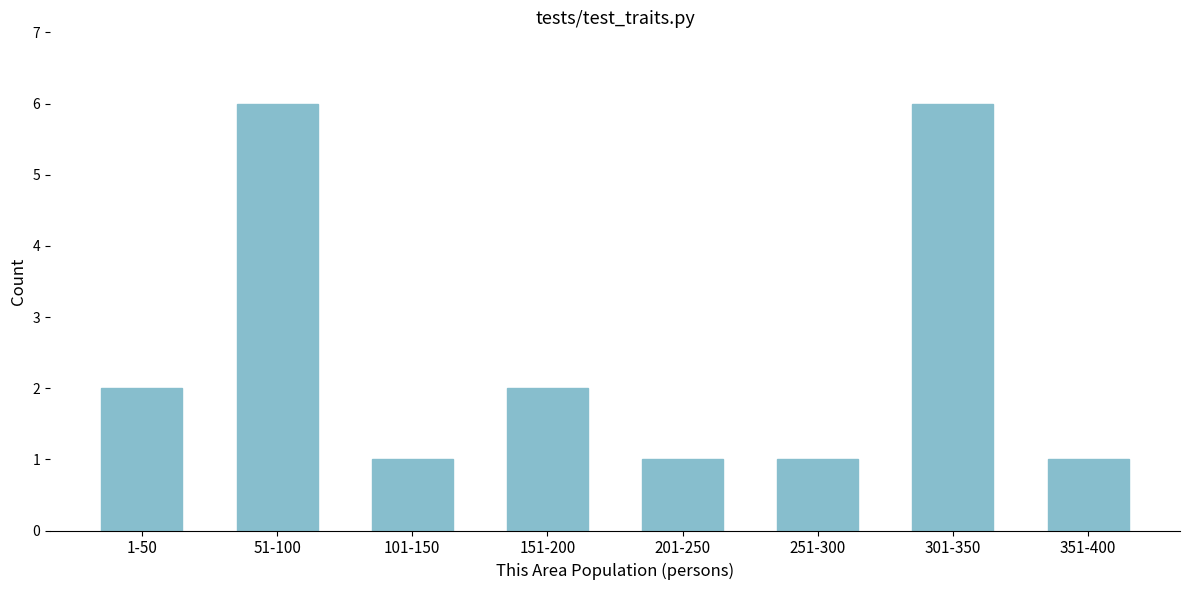

Reading left to right, list all the values displayed in this chart.

1-50=2	51-100=6	101-150=1	151-200=2	201-250=1	251-300=1	301-350=6	351-400=1